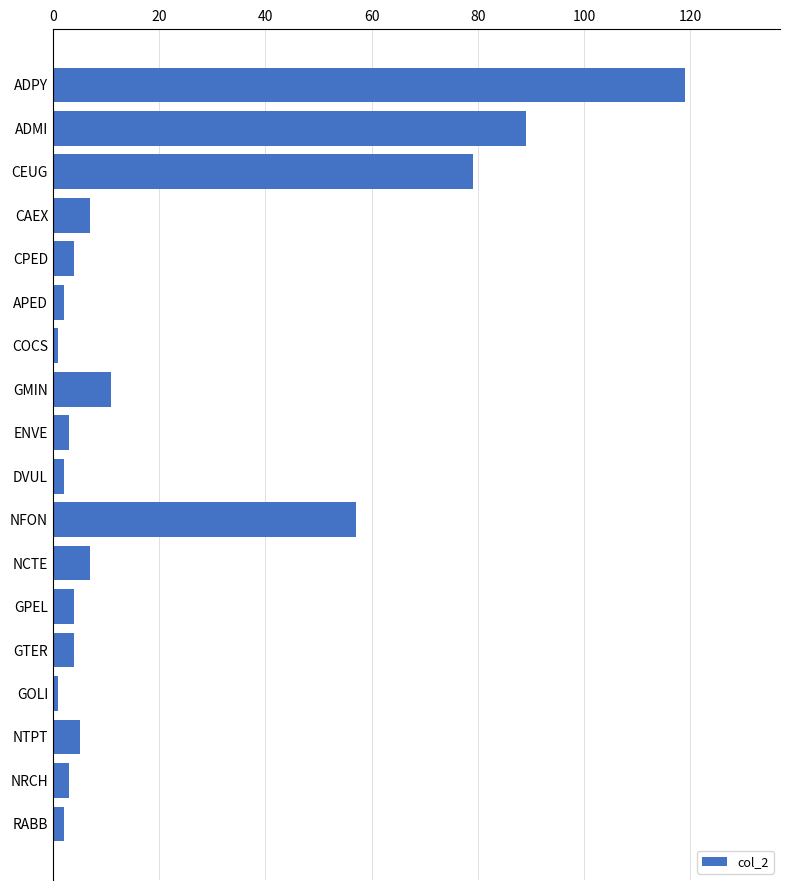

What is the label of the 2nd bar from the bottom?

NRCH